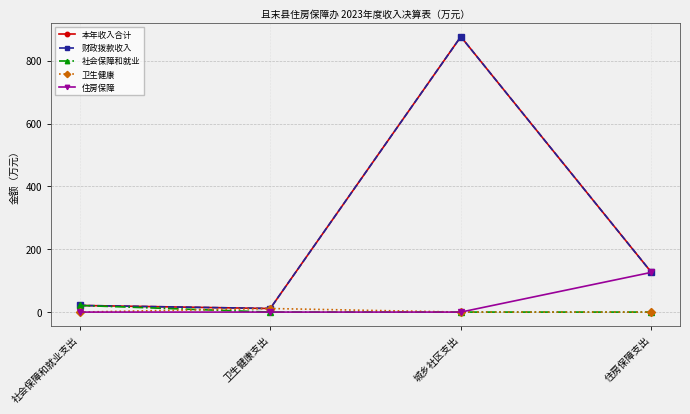

Is this an area chart (filled region under the line)?

No